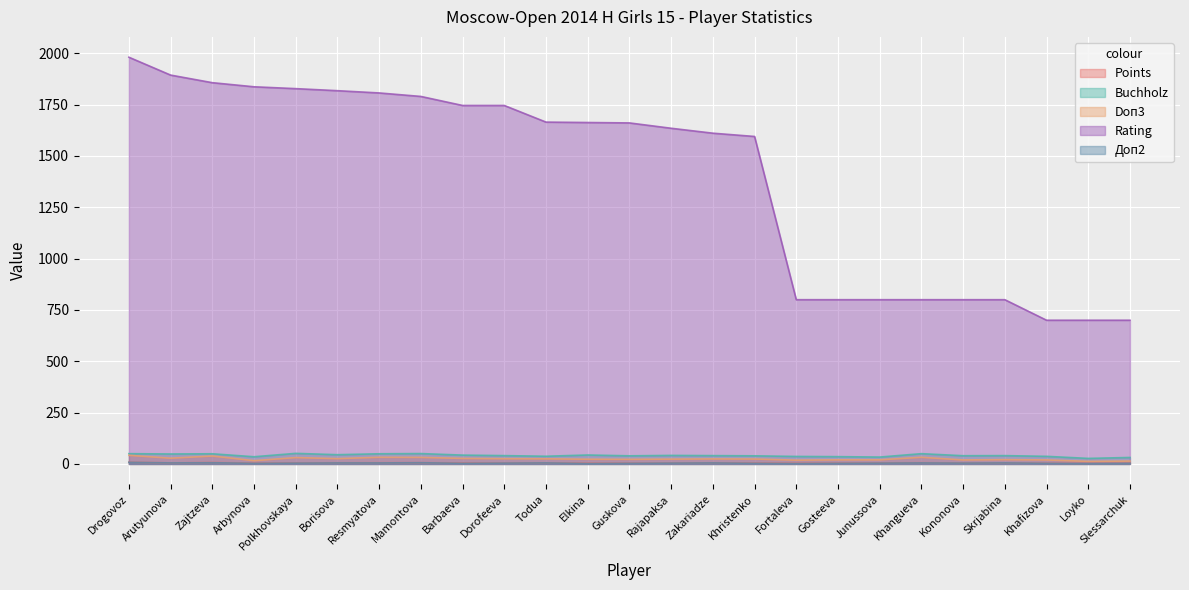

What is the sum of all Доп2 values?

102.0